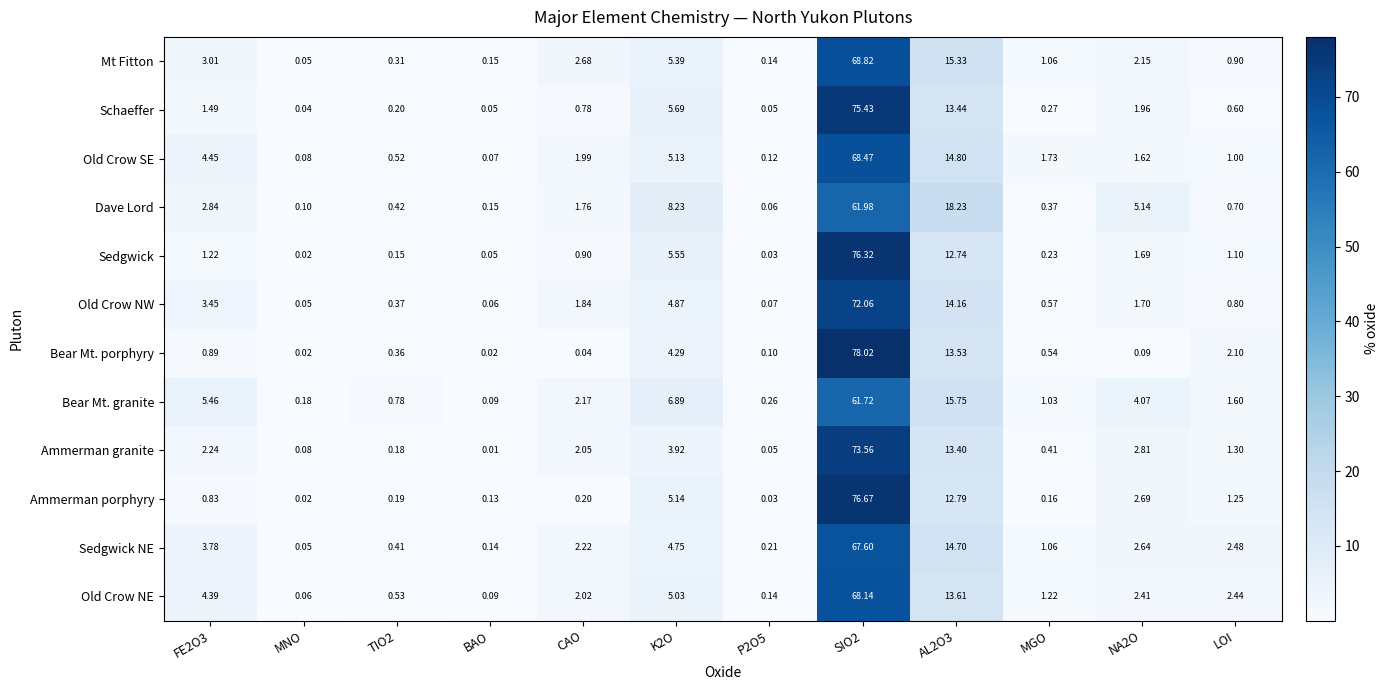

Rank the series at AL2O3 from lowest to highest value.

Sedgwick, Ammerman porphyry, Ammerman granite, Schaeffer, Bear Mt. porphyry, Old Crow NE, Old Crow NW, Sedgwick NE, Old Crow SE, Mt Fitton, Bear Mt. granite, Dave Lord